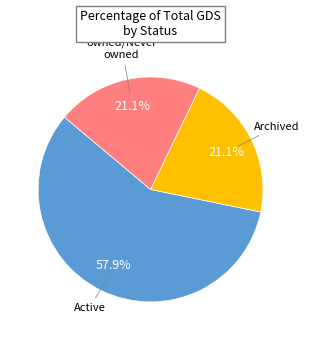

Does any single category account for the majority?

Yes